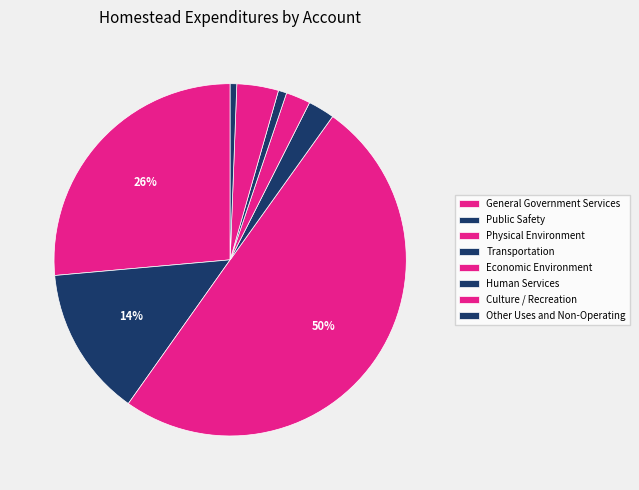

What percentage is NOT represented by Public Safety?

86.2%